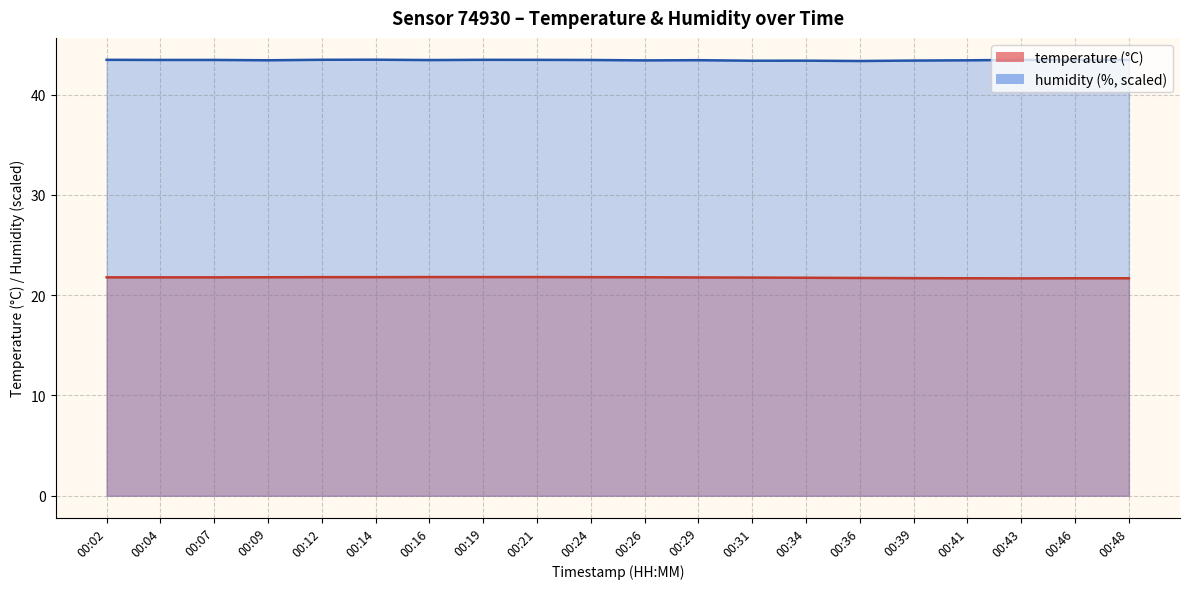

Is the value of temperature at 00:04 greater than the value of humidity at 00:34?

No